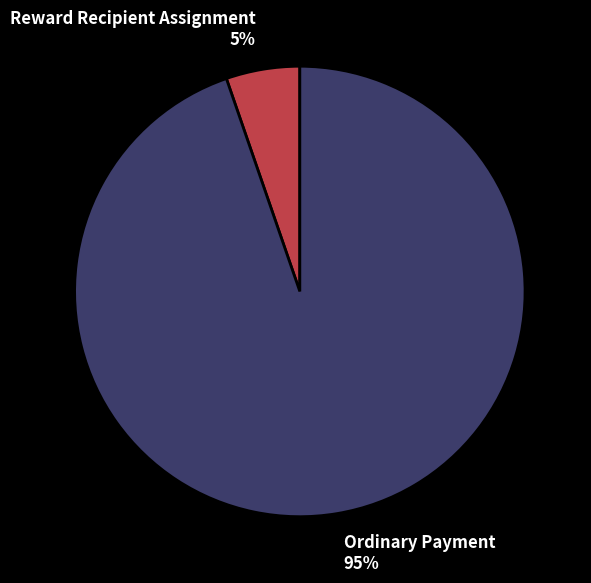

Which has a higher value, Ordinary Payment or Reward Recipient Assignment?

Ordinary Payment